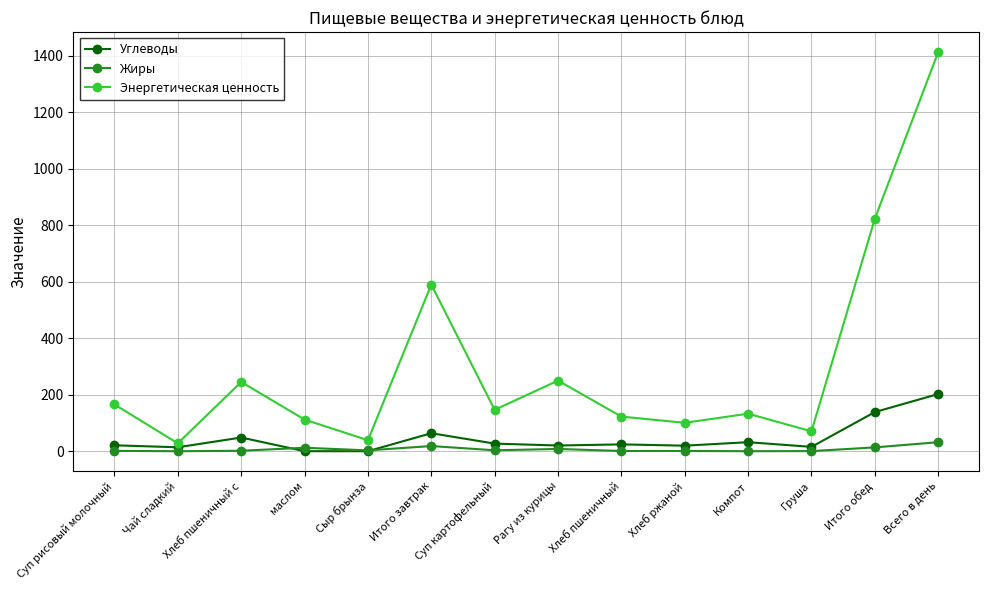

In Углеводы, how many points are higher than both neighbors (excluding endpoints)?

4